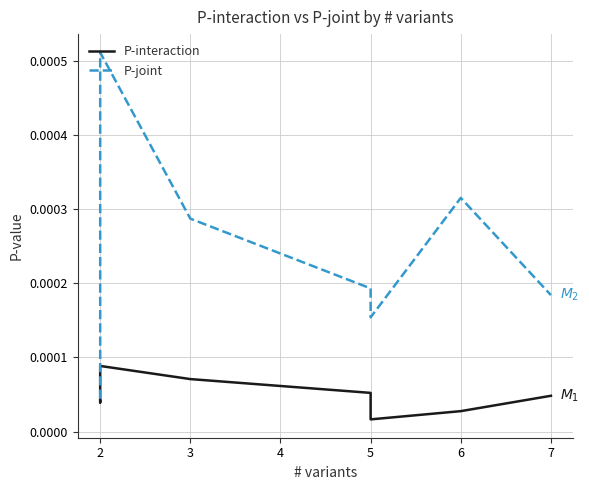

Count the number of data series in this chart.

2